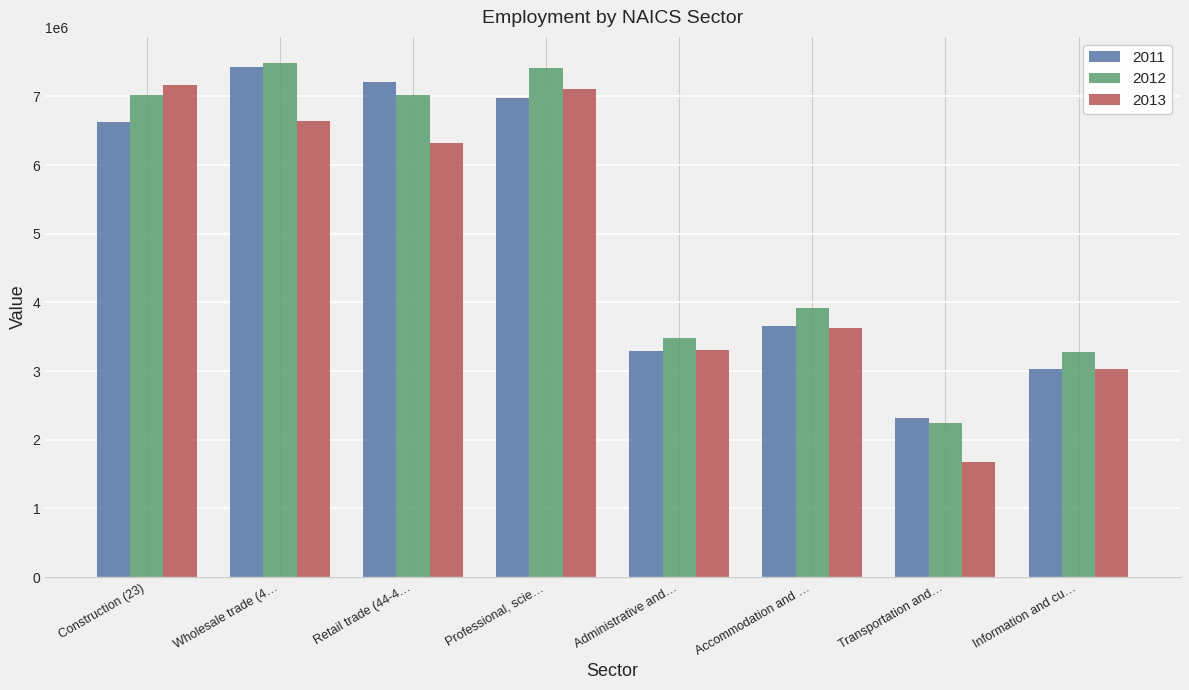

What is the spread (max minus min) of values at Wholesale trade (4…?

856978